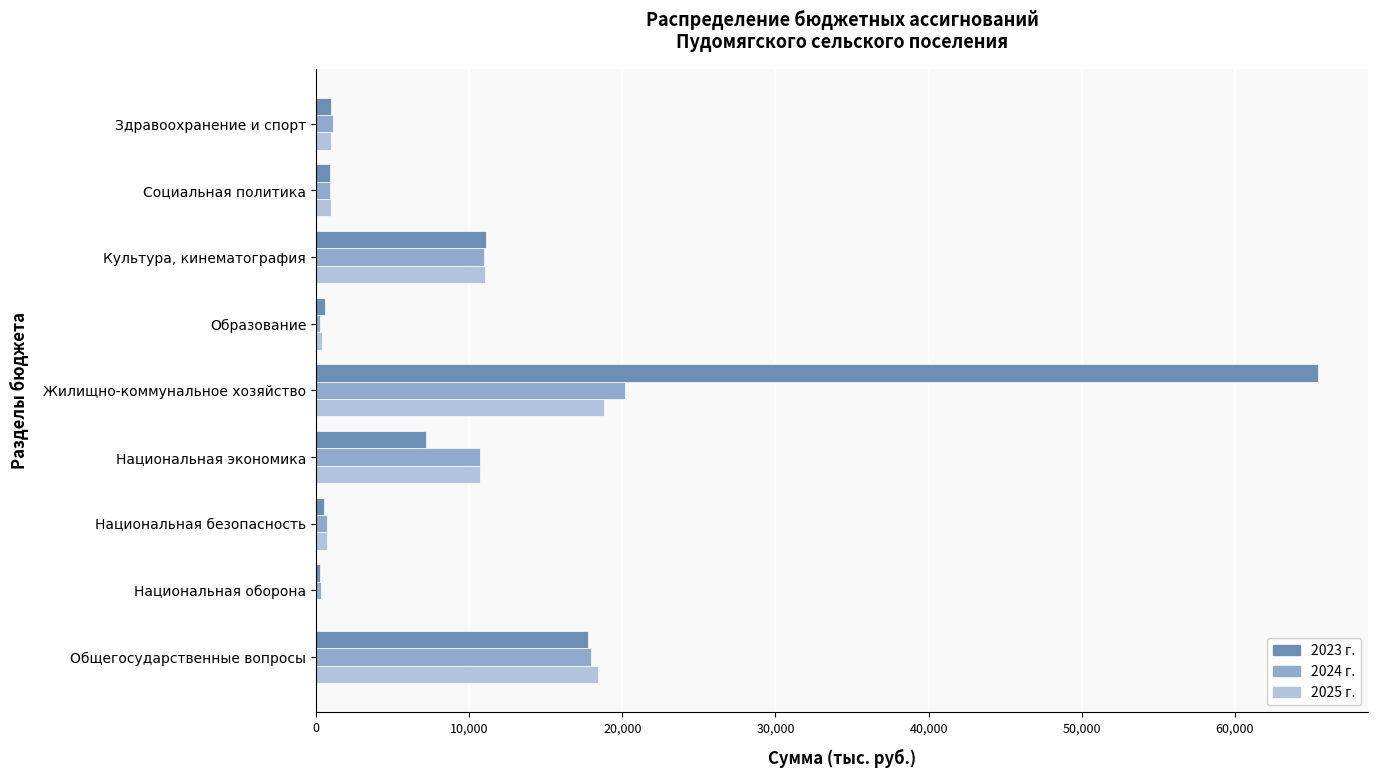

What is the total value across all series at Культура, кинематография?

33125.1